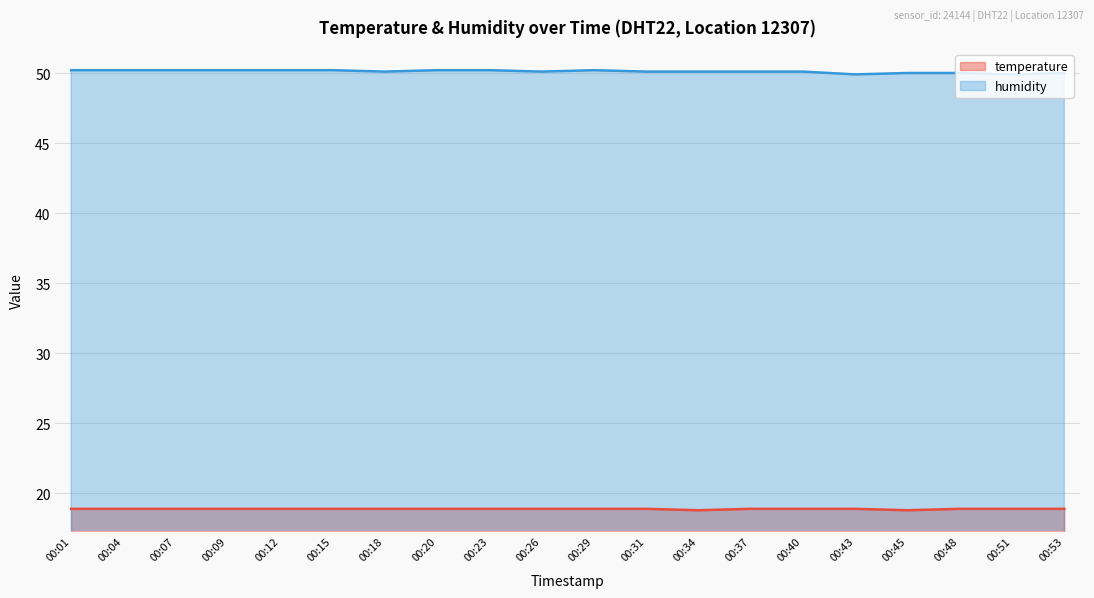

Reading left to right, list all the values displayed in this chart.

temperature: 18.9	18.9	18.9	18.9	18.9	18.9	18.9	18.9	18.9	18.9	18.9	18.9	18.8	18.9	18.9	18.9	18.8	18.9	18.9	18.9
humidity: 50.2	50.2	50.2	50.2	50.2	50.2	50.1	50.2	50.2	50.1	50.2	50.1	50.1	50.1	50.1	49.9	50.0	50.0	49.9	50.0